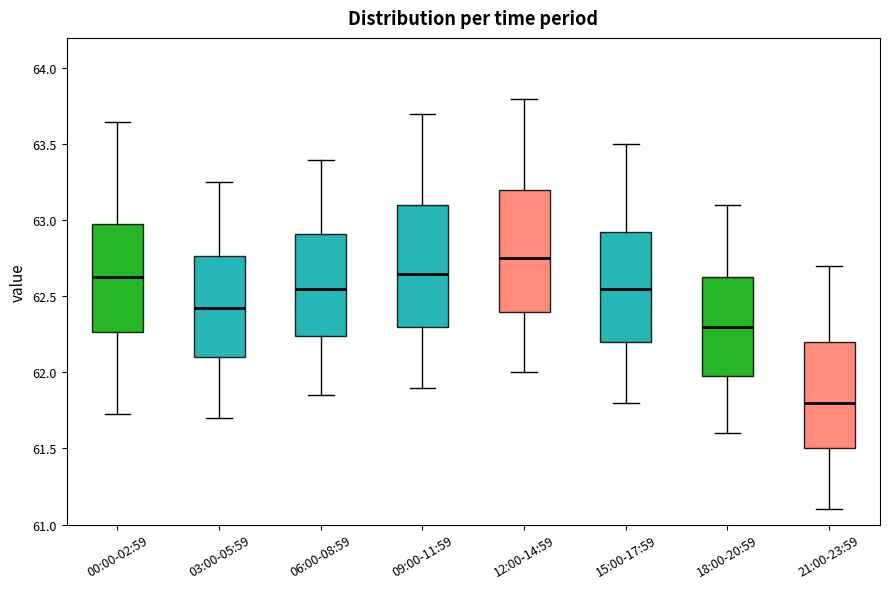

Reading left to right, transcribe this box plot: for each box, give where its median line is, the range the box spans, and where its two whiskers end, as read against the y-axis. The values are not printed on the chart, so give them approximately, as read against the axis.

00:00-02:59: median 62.65, box 62.25 to 63.00, whiskers 61.75 to 63.65
03:00-05:59: median 62.45, box 62.10 to 62.75, whiskers 61.70 to 63.25
06:00-08:59: median 62.55, box 62.25 to 62.90, whiskers 61.85 to 63.40
09:00-11:59: median 62.65, box 62.30 to 63.10, whiskers 61.90 to 63.70
12:00-14:59: median 62.75, box 62.40 to 63.20, whiskers 62.00 to 63.80
15:00-17:59: median 62.55, box 62.20 to 62.95, whiskers 61.80 to 63.50
18:00-20:59: median 62.30, box 62.00 to 62.65, whiskers 61.60 to 63.10
21:00-23:59: median 61.80, box 61.50 to 62.20, whiskers 61.10 to 62.70